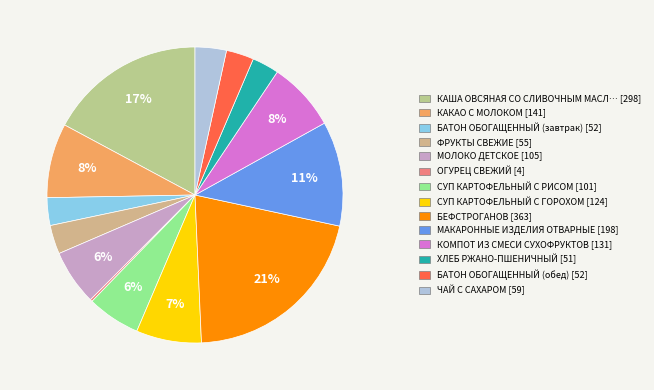

Count the number of slices in the pie.

14